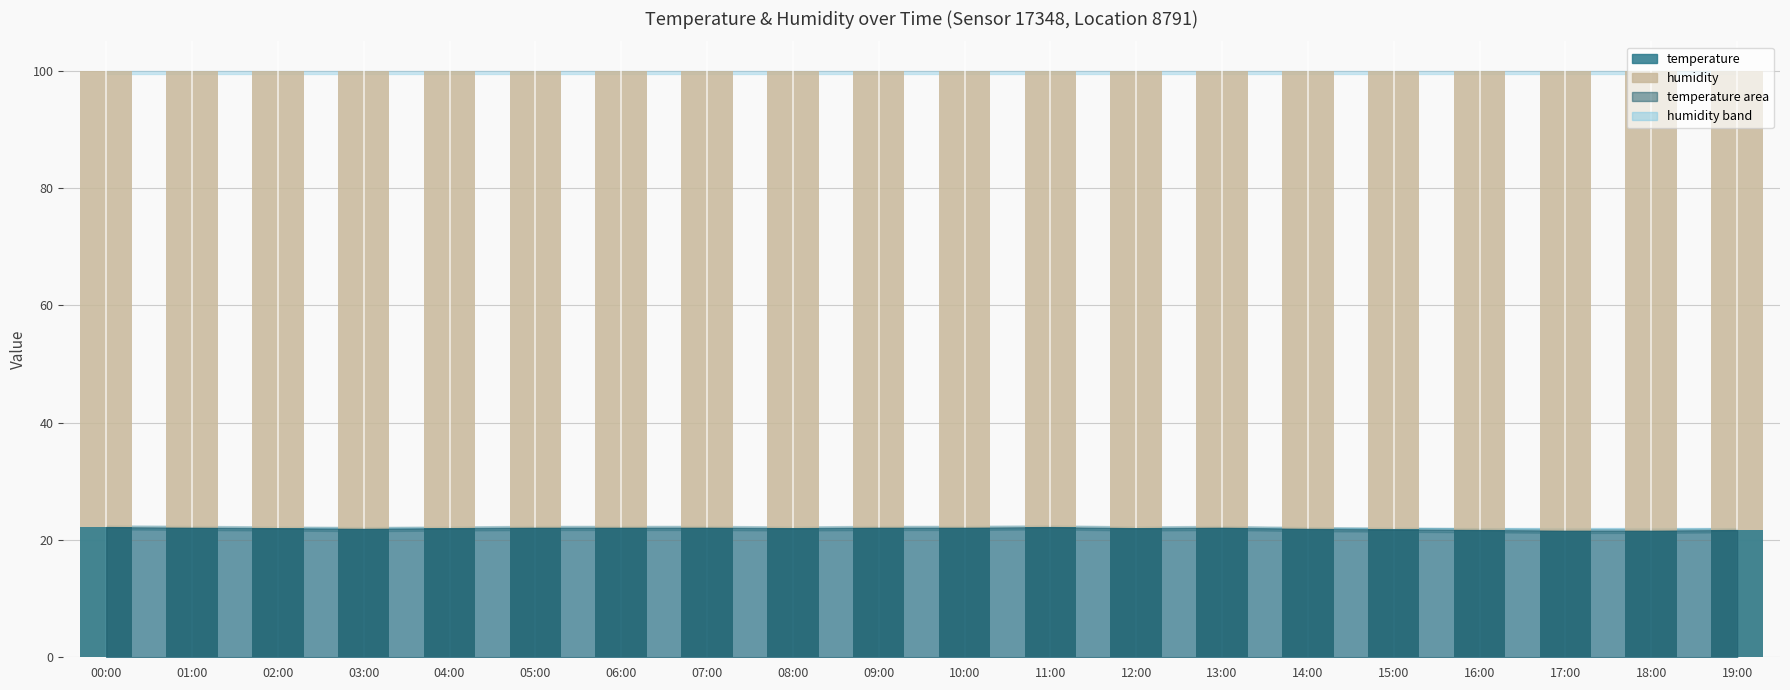

What is the approximate value of humidity at 02:00?

99.9